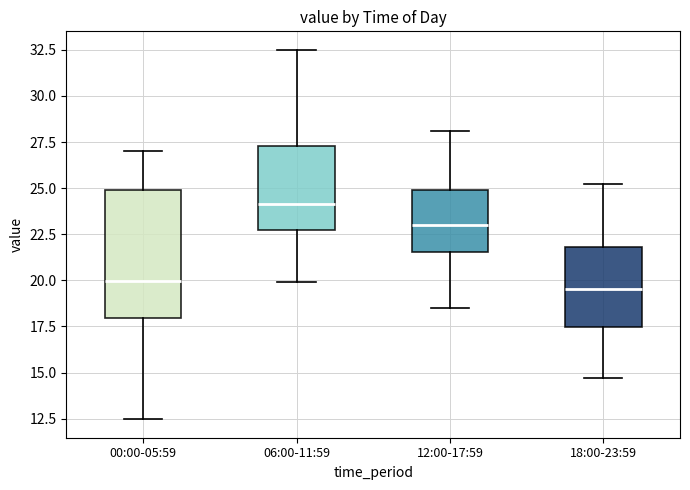

Reading left to right, transcribe this box plot: for each box, give where its median line is, the range the box spans, and where its two whiskers end, as read against the y-axis. The values are not printed on the chart, so give them approximately, as read against the axis.

00:00-05:59: median 20.0, box 18.0 to 25.0, whiskers 12.5 to 27.0
06:00-11:59: median 24.0, box 22.5 to 27.5, whiskers 20.0 to 32.5
12:00-17:59: median 23.0, box 21.5 to 25.0, whiskers 18.5 to 28.0
18:00-23:59: median 19.5, box 17.5 to 22.0, whiskers 14.5 to 25.0